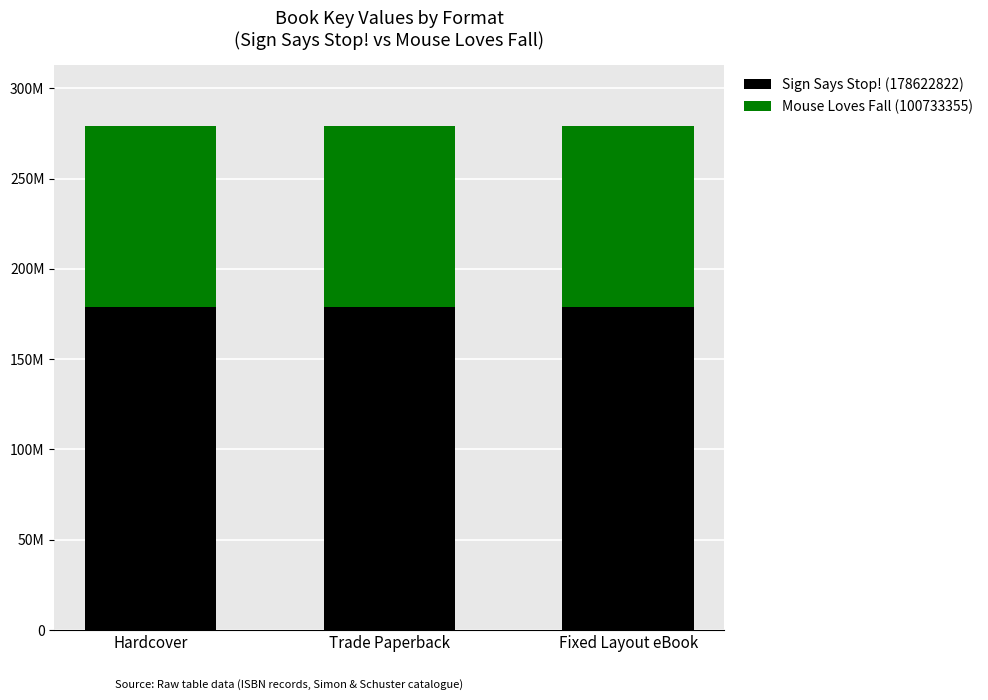

Where is Mouse Loves Fall (100733355) nearest to the value 100733355?

Hardcover